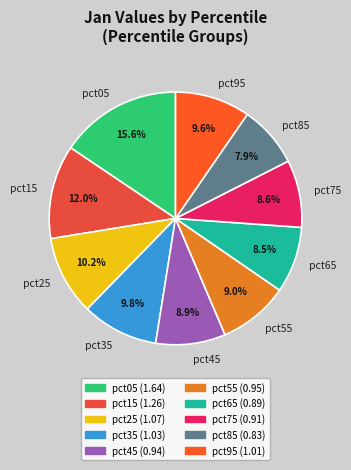

Count the number of slices in the pie.

10